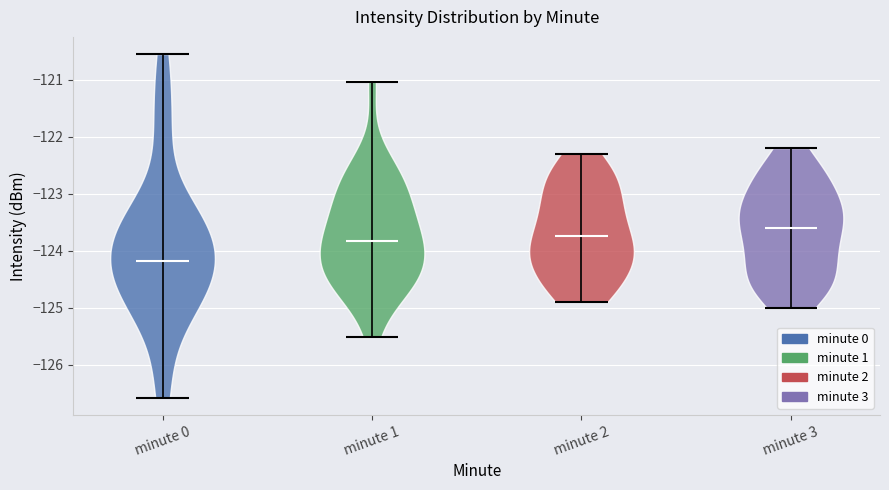

Where does the median line of the violin for minute 3 sit on the y-axis? The values are not printed on the chart, so give them approximately, as read against the axis.

-123.6